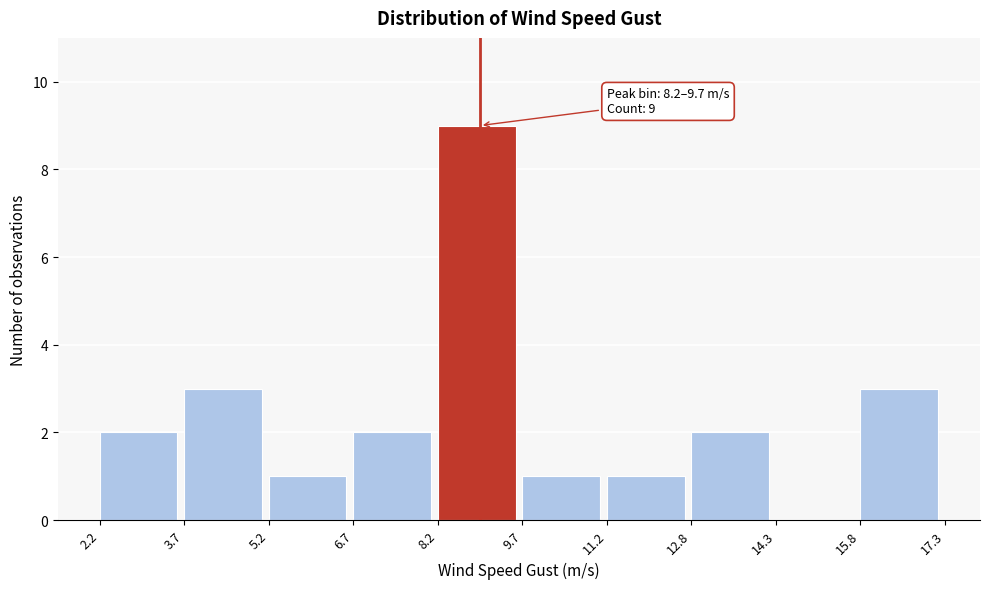

Which range on the x-axis has the tallest bar?

8.2 to 9.7